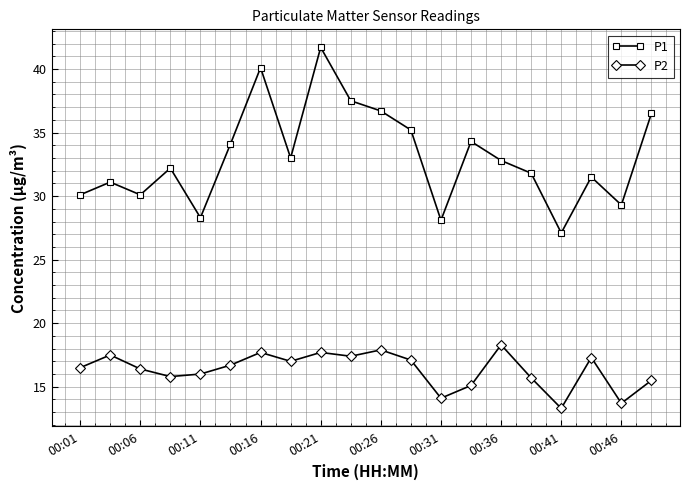

What is the value of the P2 point at the 20th from the left?

15.5